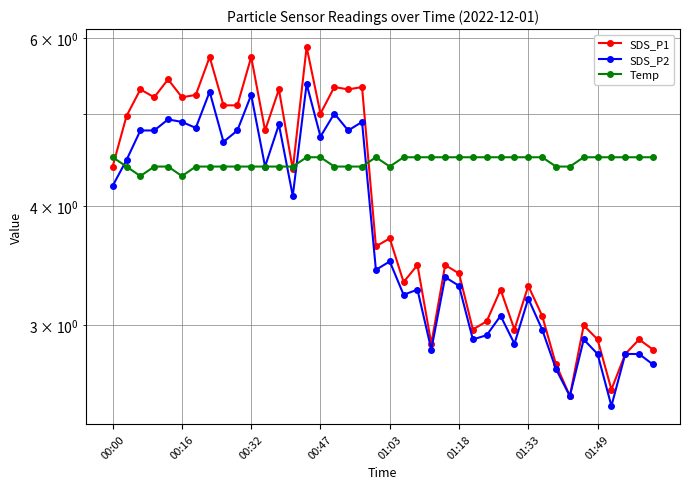

How many intersections are there between Temp and SDS_P2?

4